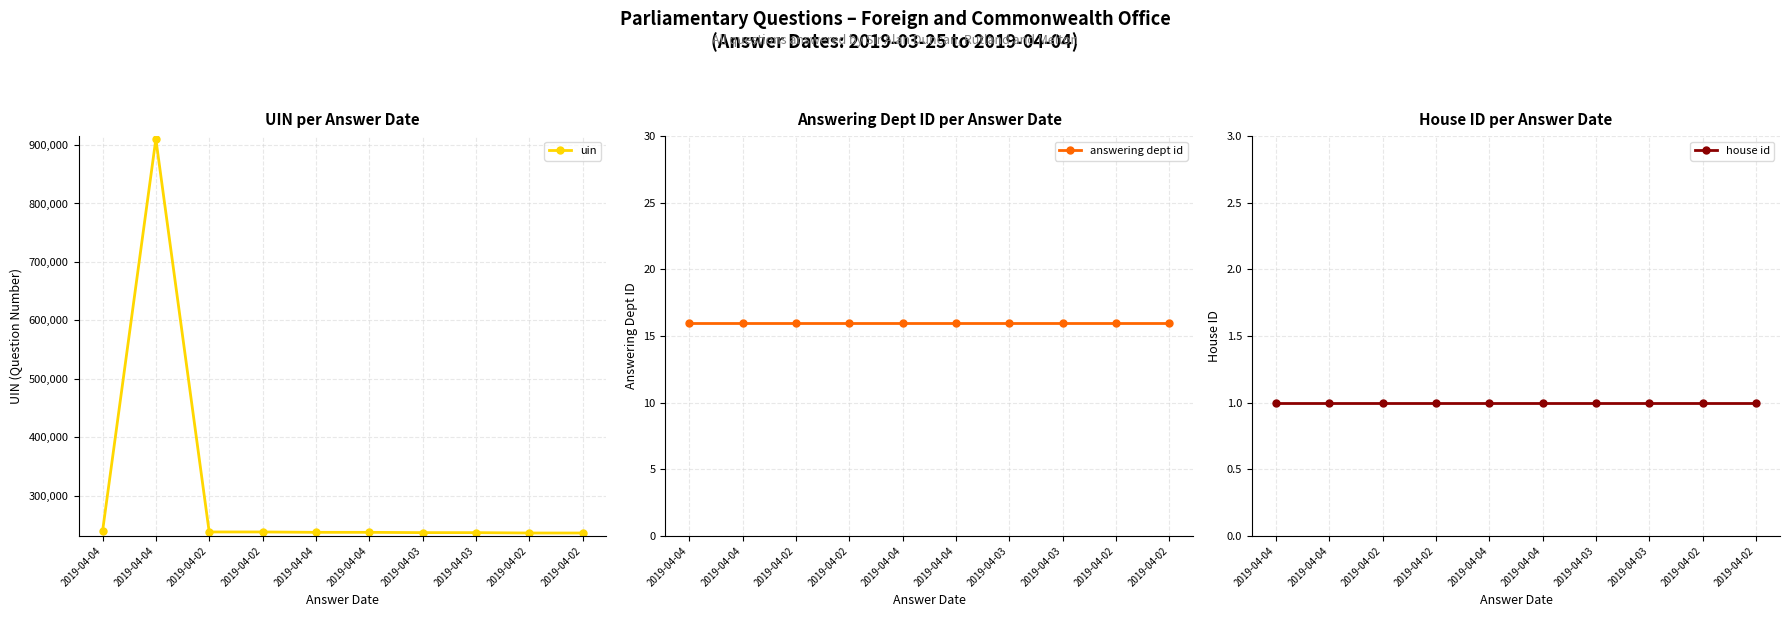

True or false: uin has a value of 320830 at 2019-04-02.

False